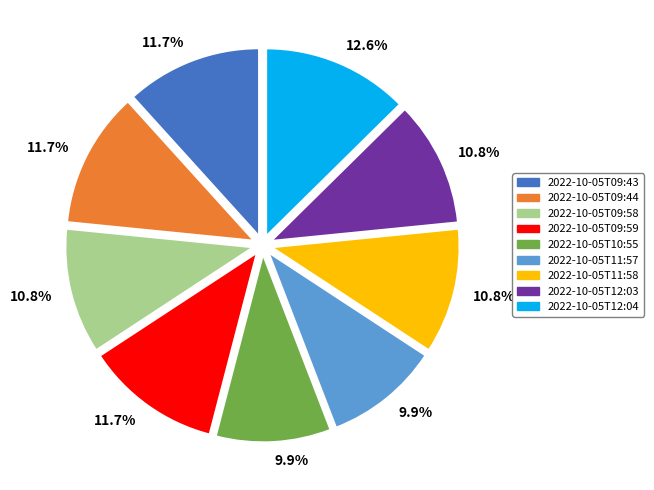

What is the largest slice in the pie chart?

2022-10-05T12:04